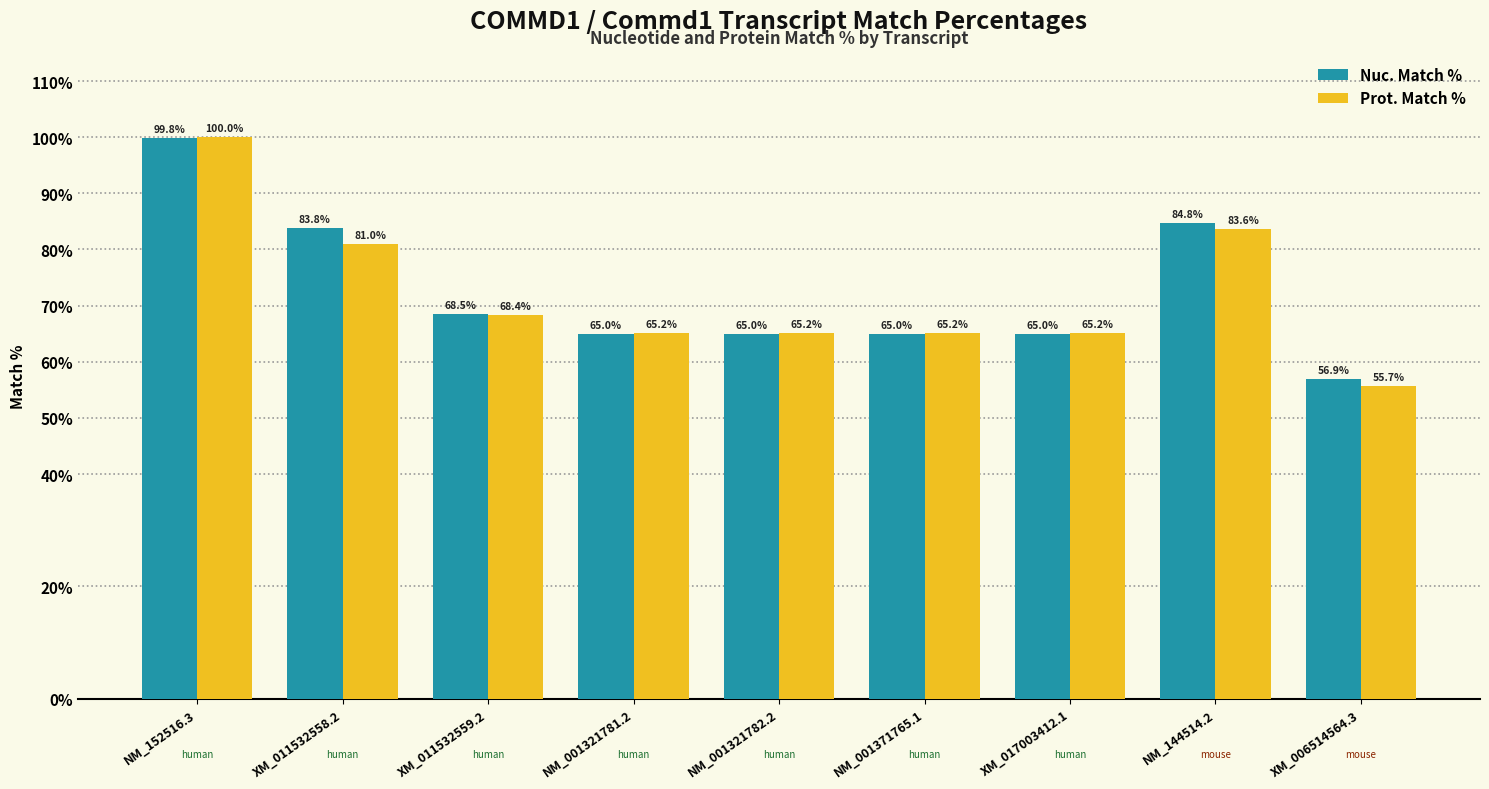

At NM_001371765.1, list the series in order from smallest to largest.

Nuc. Match %, Prot. Match %